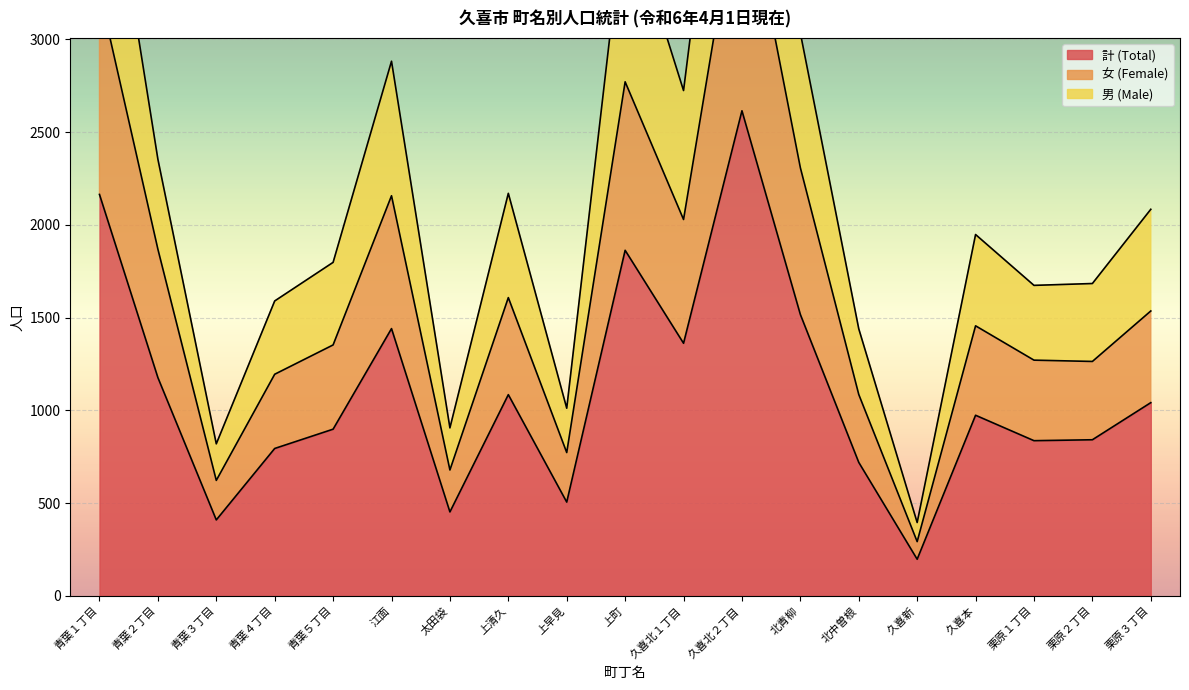

How many values in the 計 (Total) series are below 974?

9